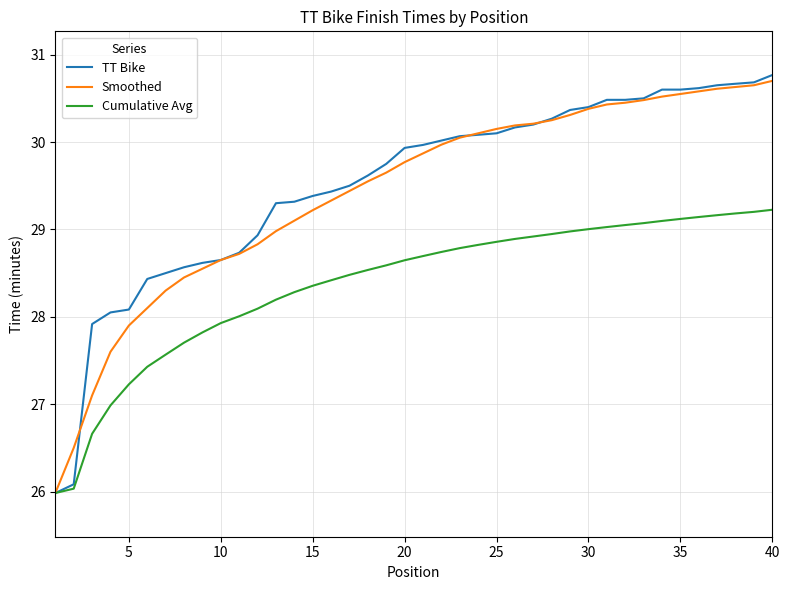

Which series has the widest spread of values?

TT Bike